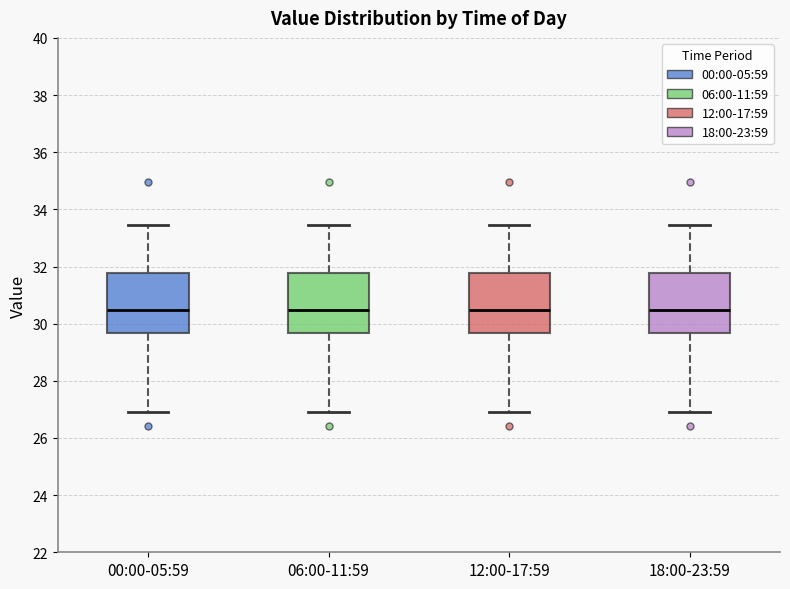

Reading left to right, read every box against the y-axis: the position of its median line, the range the box covers, and the ends of its whiskers. The values are not printed on the chart, so give them approximately, as read against the axis.

00:00-05:59: median 30.4, box 29.6 to 31.8, whiskers 27.0 to 33.4
06:00-11:59: median 30.4, box 29.6 to 31.8, whiskers 27.0 to 33.4
12:00-17:59: median 30.4, box 29.6 to 31.8, whiskers 27.0 to 33.4
18:00-23:59: median 30.4, box 29.6 to 31.8, whiskers 27.0 to 33.4